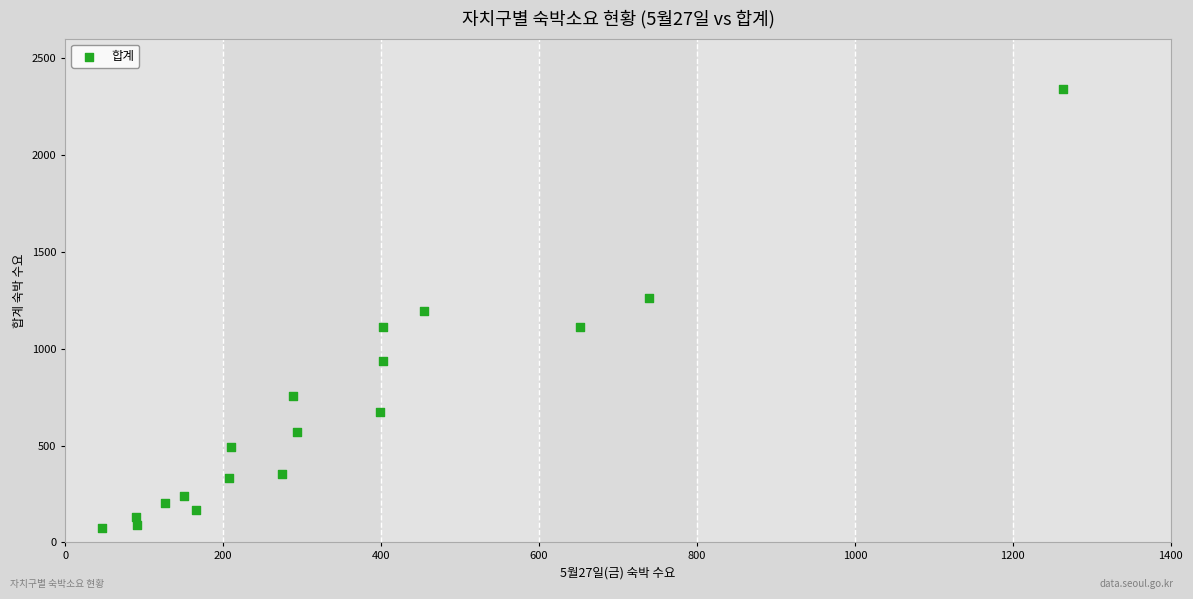

What is the range of Y values (max minus min)?

2267.1